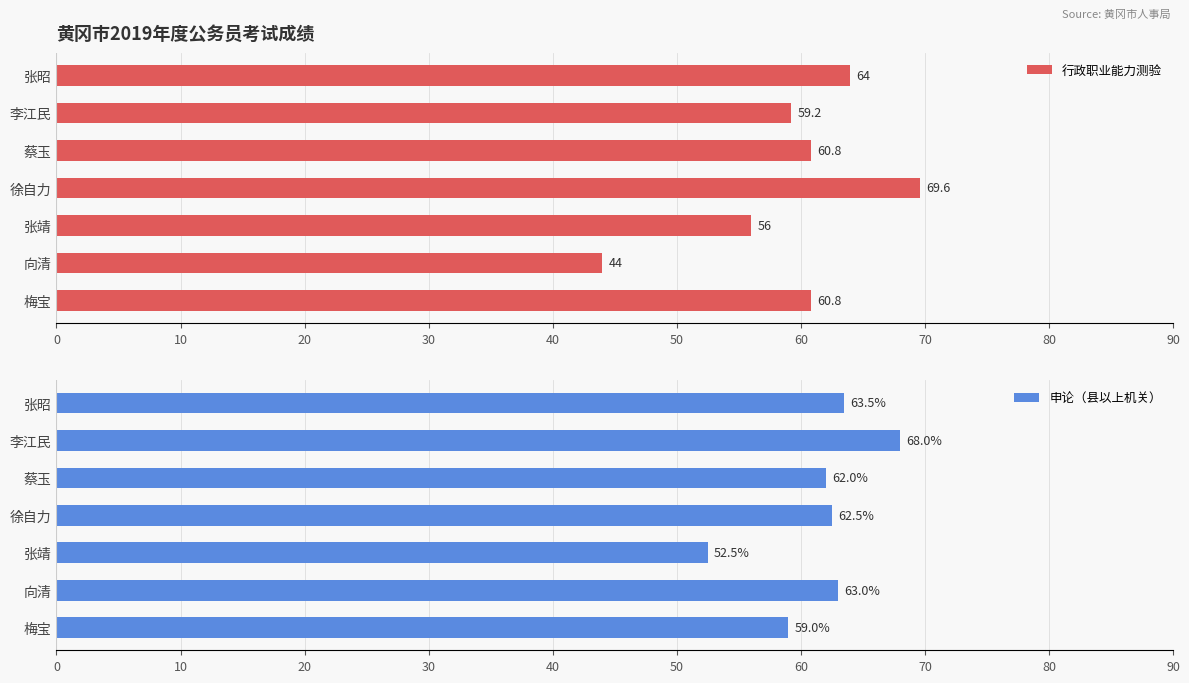

The value of 行政职业能力测验 at 徐自力 is 69.6. True or false?

True